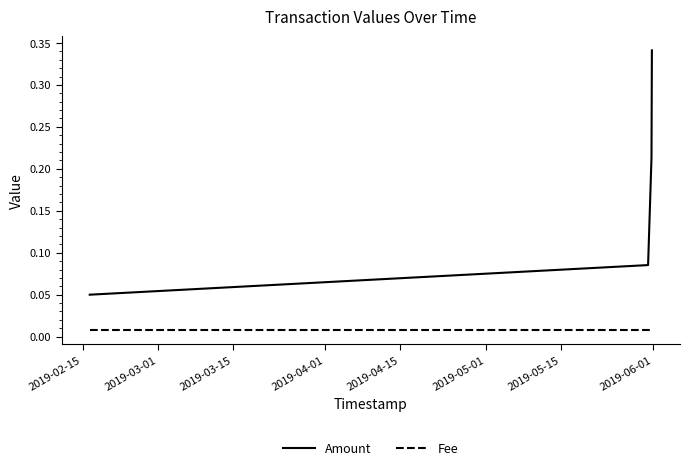

True or false: Fee has more than 1 interior local peaks.

False